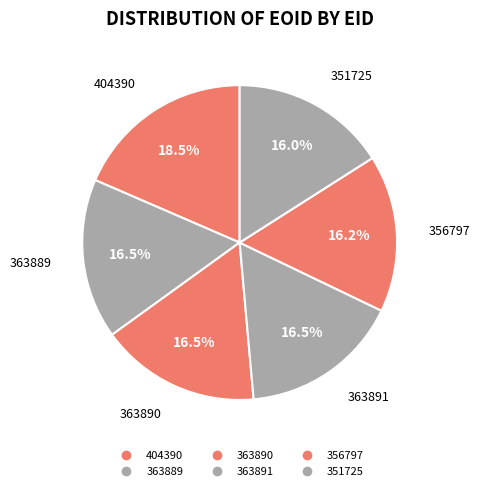

What percentage do 363890 and 363889 together represent?

32.9%